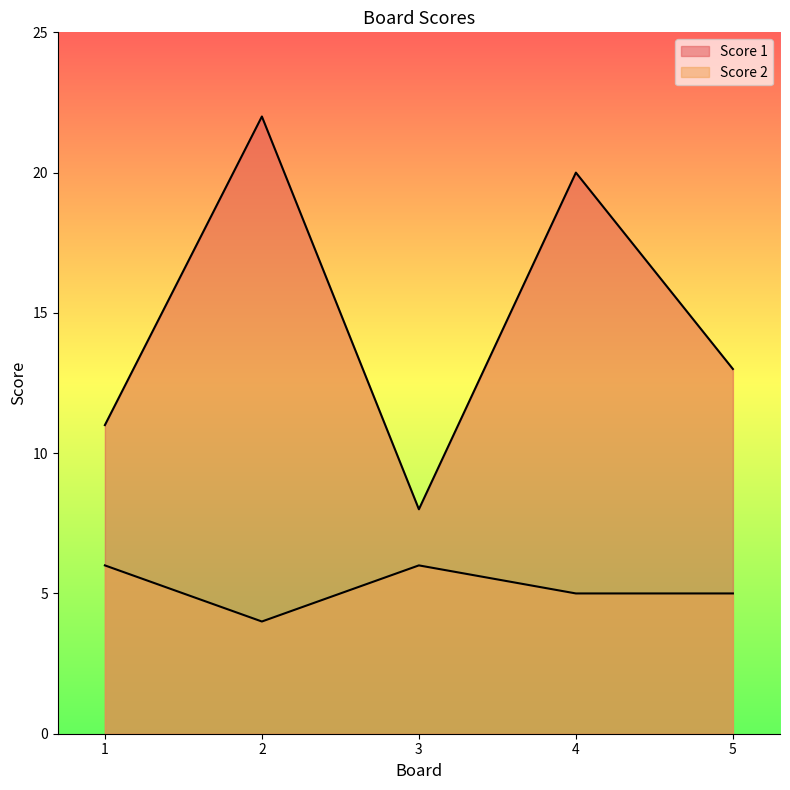

How many interior local peaks does the Score 2 series have?

1